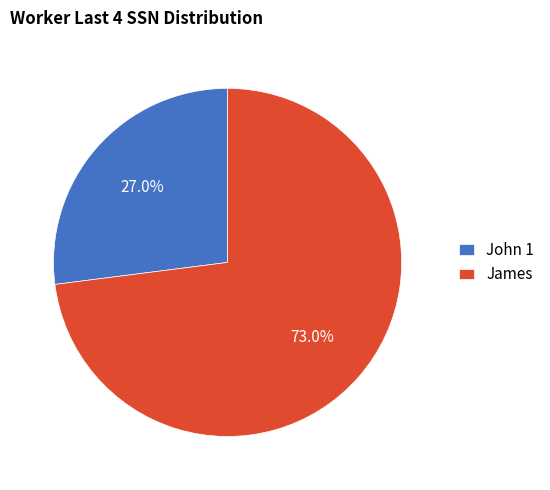

What portion of the pie excludes James?

27.0%